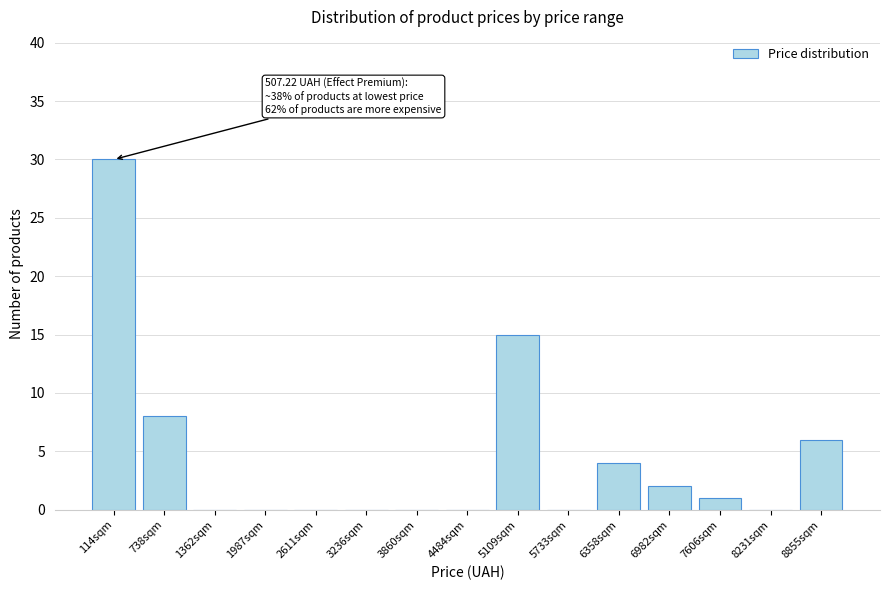

Reading left to right, extract all data points from this chart.

114sqm=30	738sqm=8	1362sqm=0	1987sqm=0	2611sqm=0	3236sqm=0	3860sqm=0	4484sqm=0	5109sqm=15	5733sqm=0	6358sqm=4	6982sqm=2	7606sqm=1	8231sqm=0	8855sqm=6